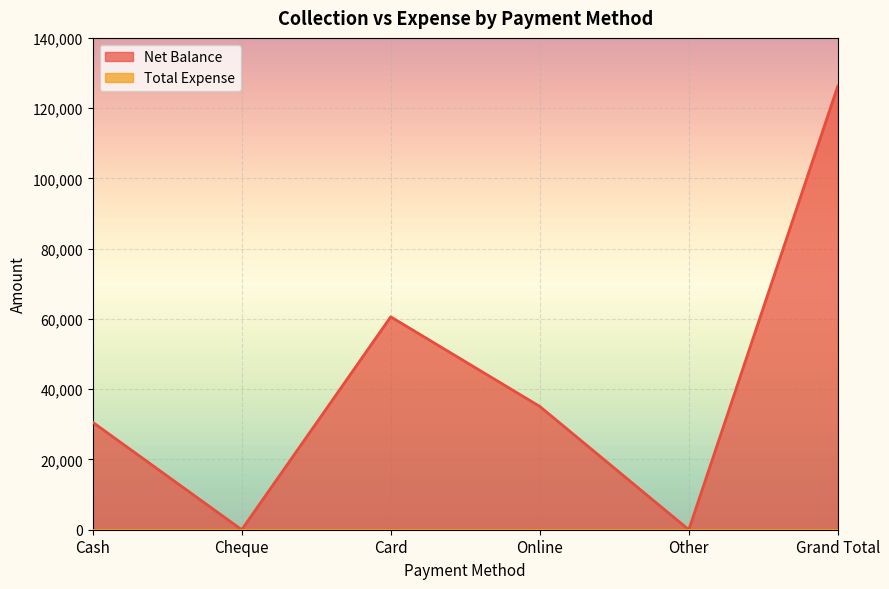

Reading left to right, extract all data points from this chart.

30600	0	60600	35100	0	126300